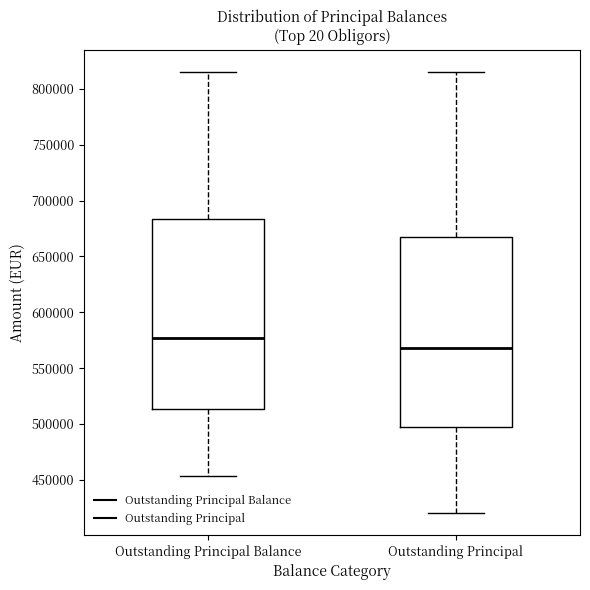

Reading left to right, transcribe this box plot: for each box, give where its median line is, the range the box spans, and where its two whiskers end, as read against the y-axis. The values are not printed on the chart, so give them approximately, as read against the axis.

Outstanding Principal Balance: median 575000, box 515000 to 685000, whiskers 455000 to 815000
Outstanding Principal: median 570000, box 495000 to 665000, whiskers 420000 to 815000